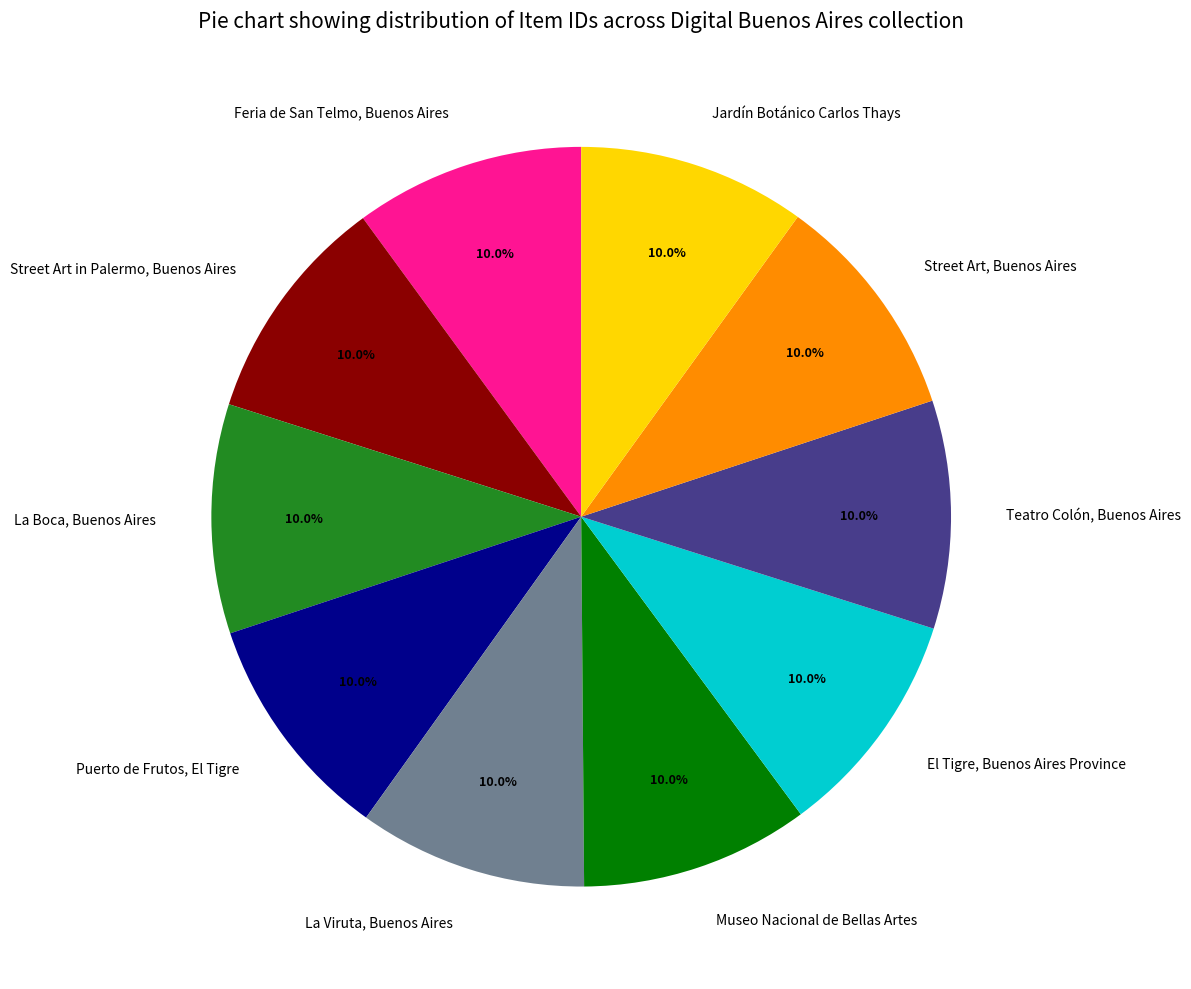

How many segments does this pie chart have?

10